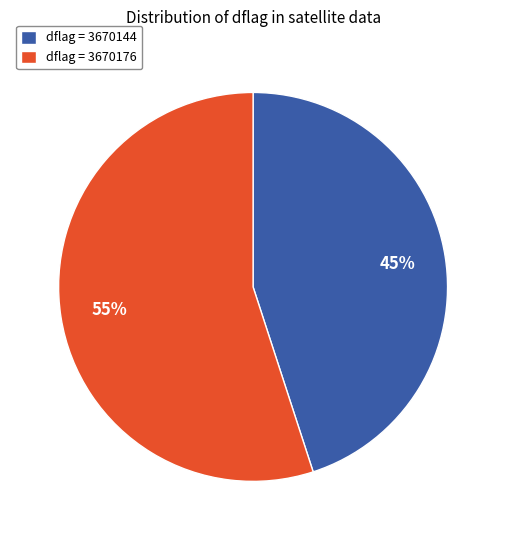

The dflag = 3670144 slice represents 45% of the pie. True or false?

True